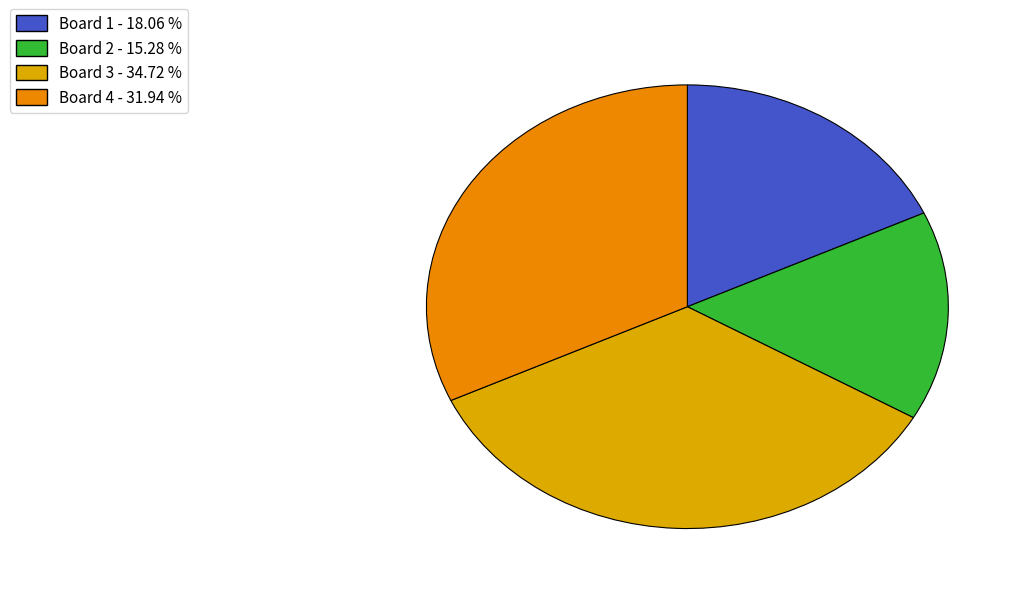

How many slices are in this pie chart?

4